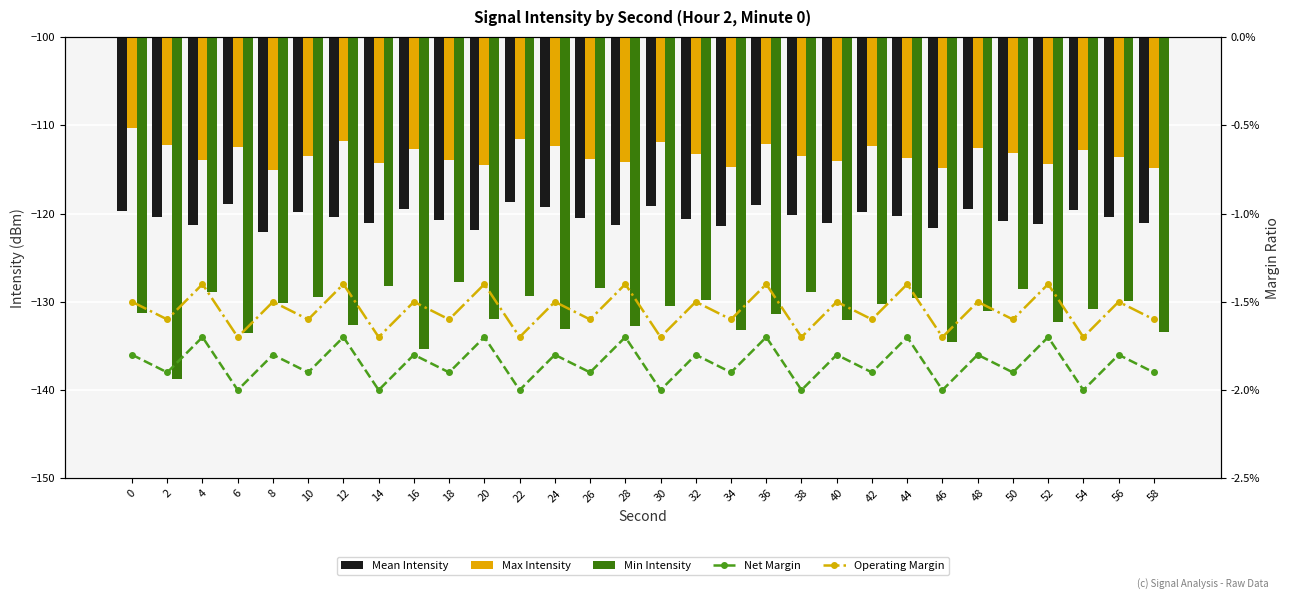

How many values in the Min Intensity series exceed -130?

11